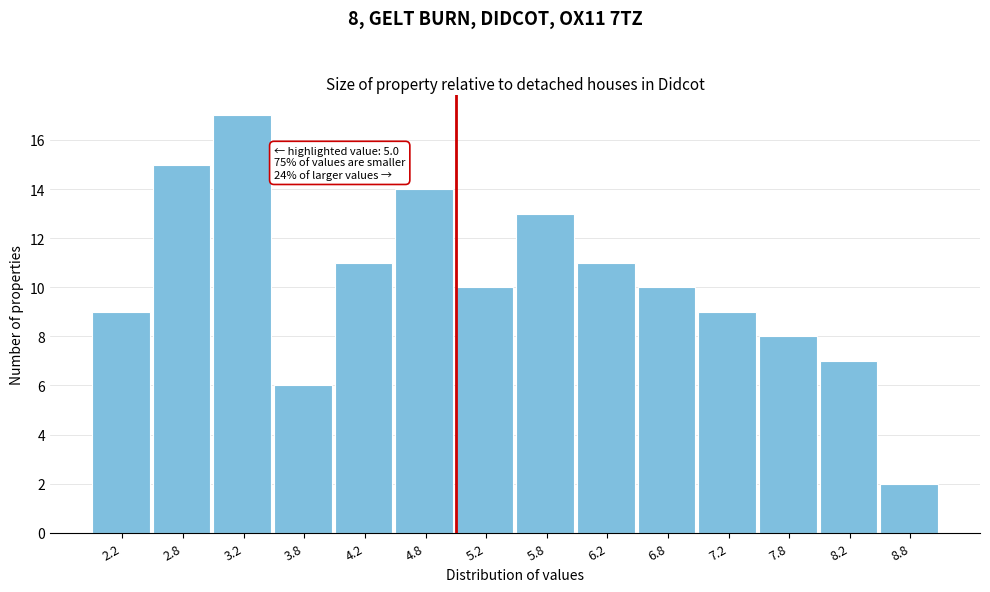

Over which range of the x-axis is the bar tallest?

3.0 to 3.5